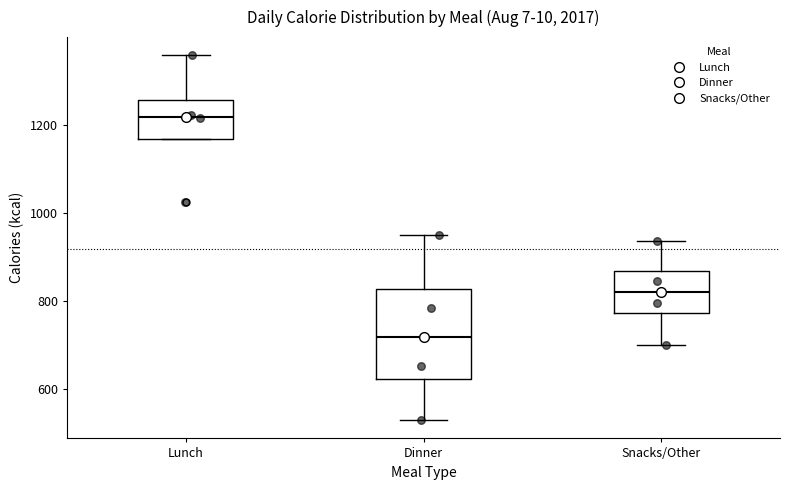

Where does the median line of the box for Dinner sit on the y-axis? The values are not printed on the chart, so give them approximately, as read against the axis.

720